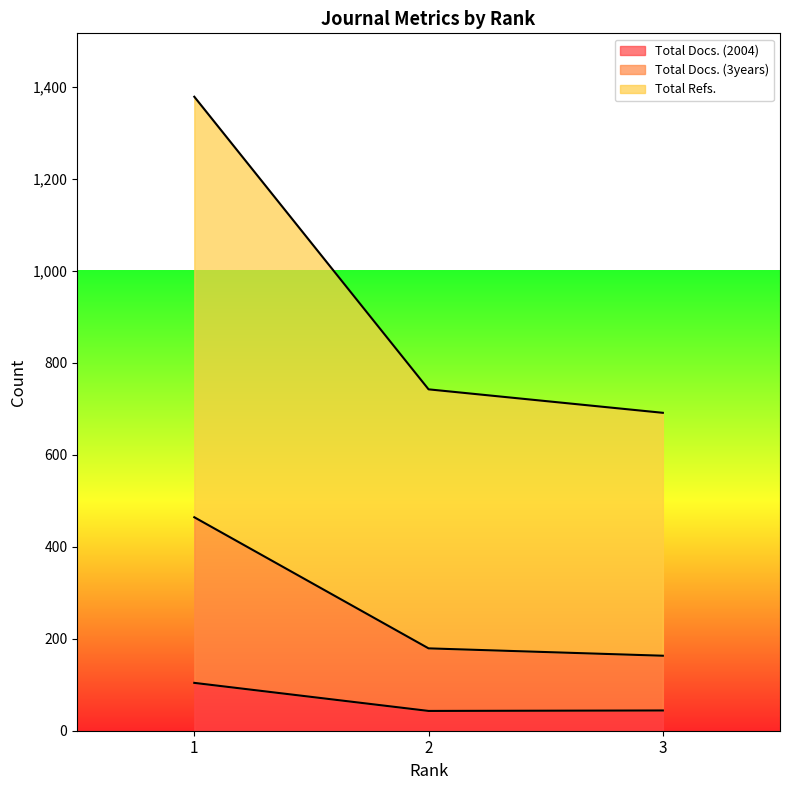

How many lines are shown in the chart?

3